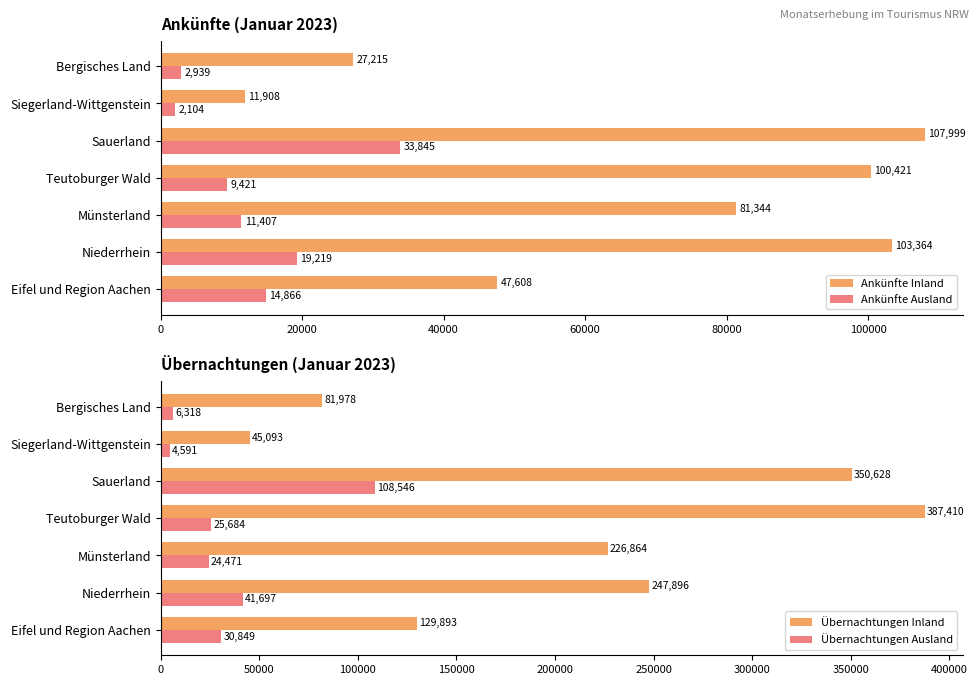

What is the sum of the Ankünfte Ausland values at Niederrhein and Münsterland?

30626